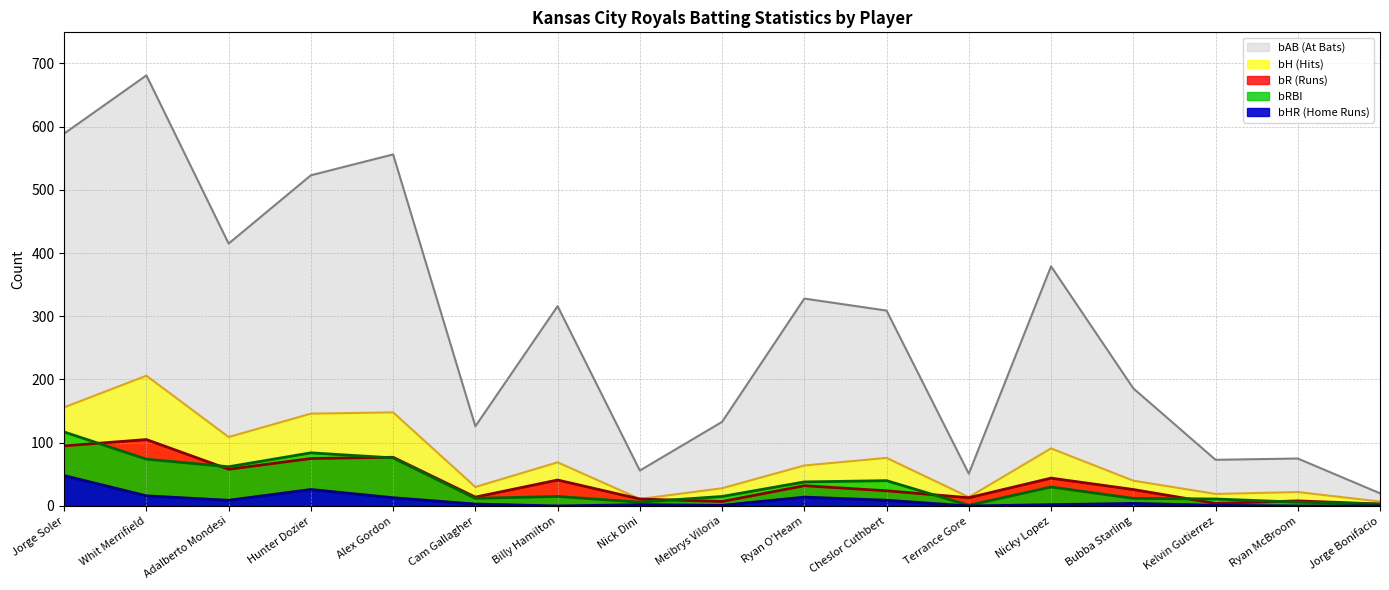

The value of bRBI at Kelvin Gutierrez is 15. True or false?

False